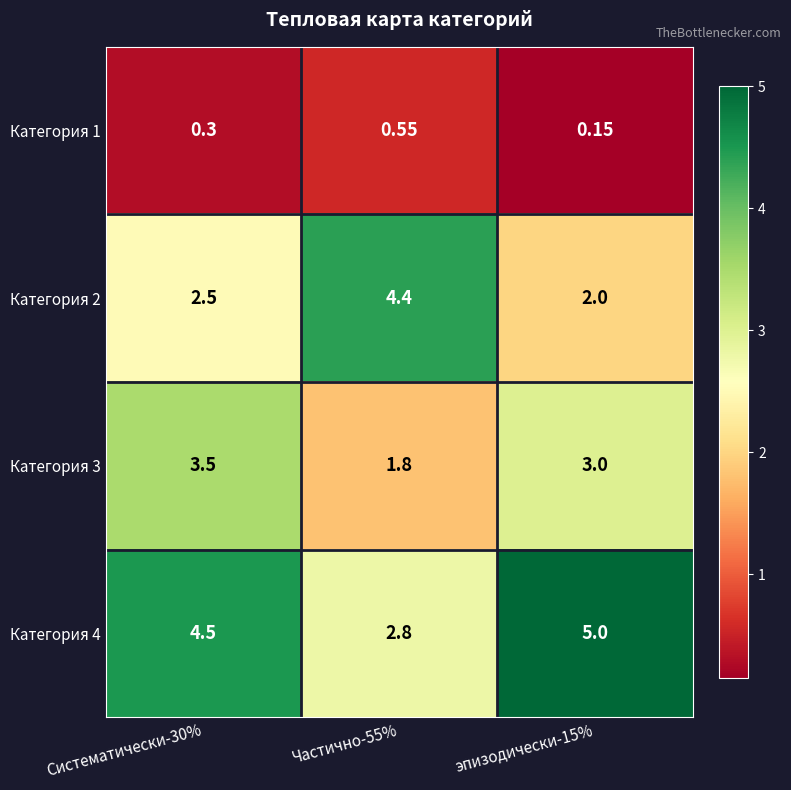

Is the value of Категория 2 at эпизодически-15% greater than the value of Категория 1 at Систематически-30%?

Yes